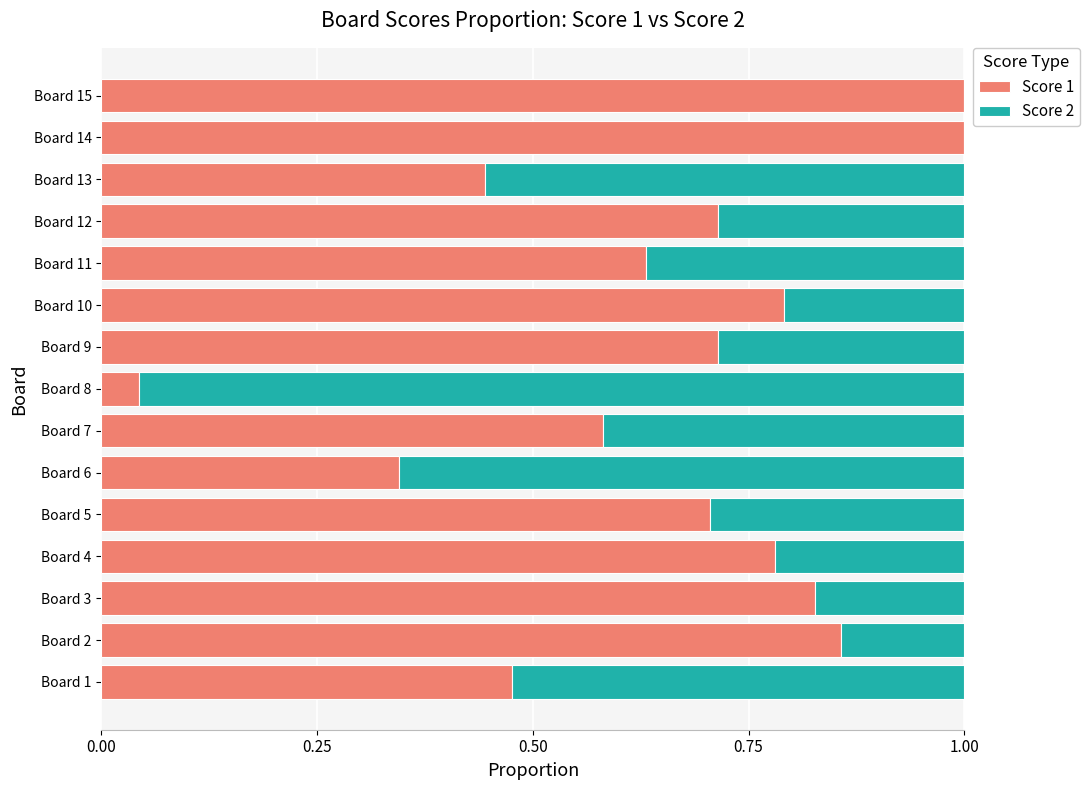

The value of Score 1 at Board 5 is 0.7. True or false?

True